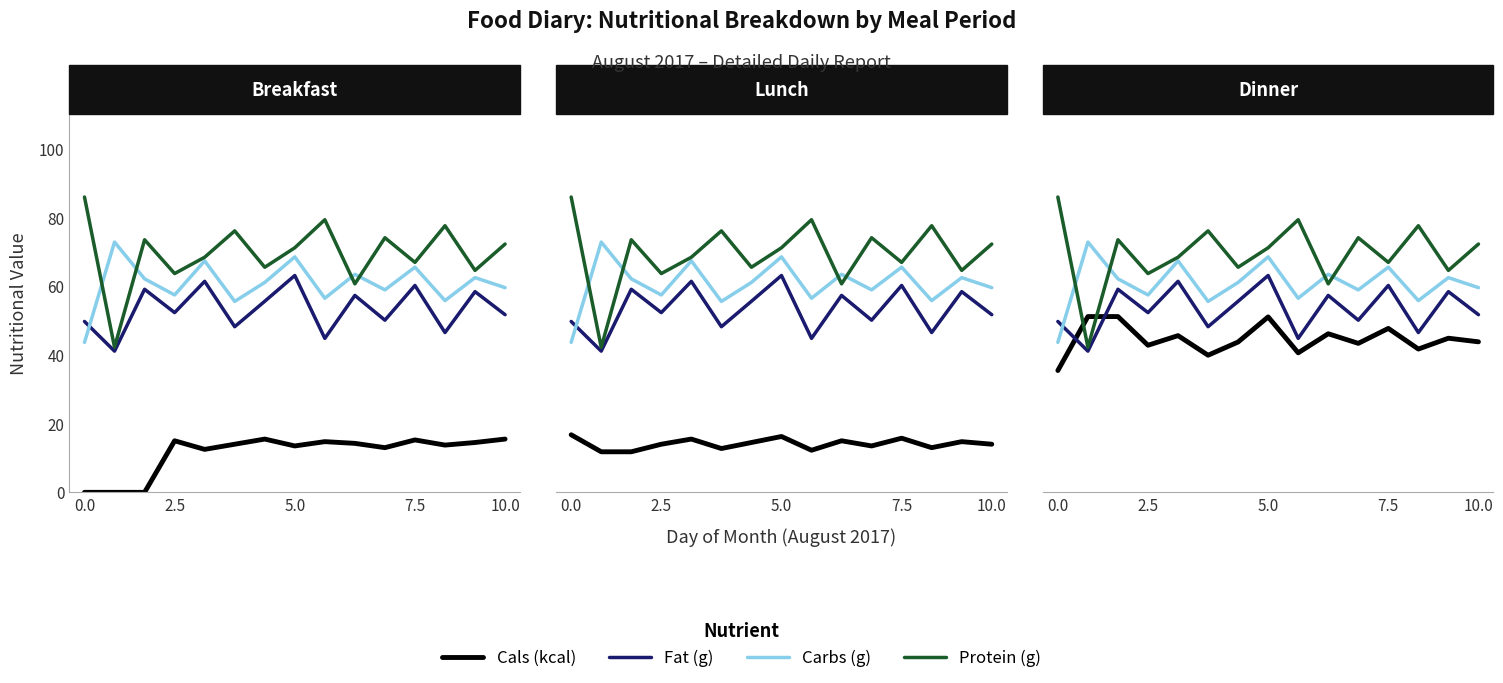

Count the number of categories in the chart.

15